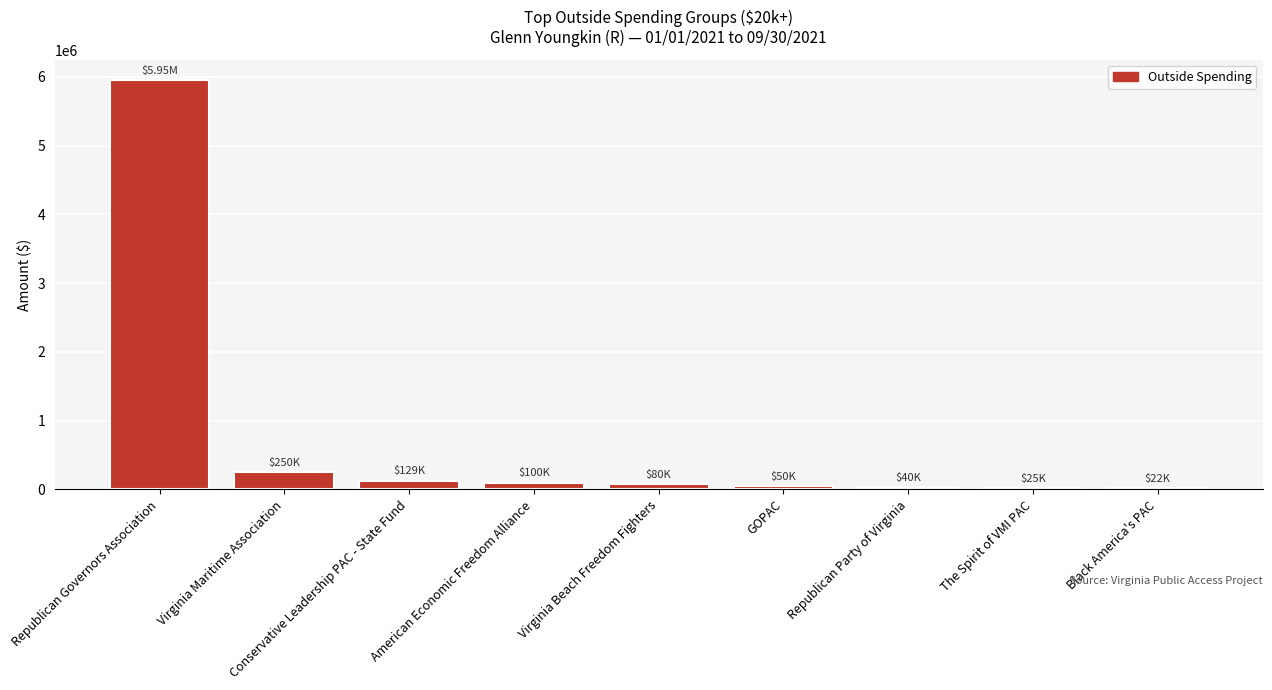

How many bars are there in total?

9